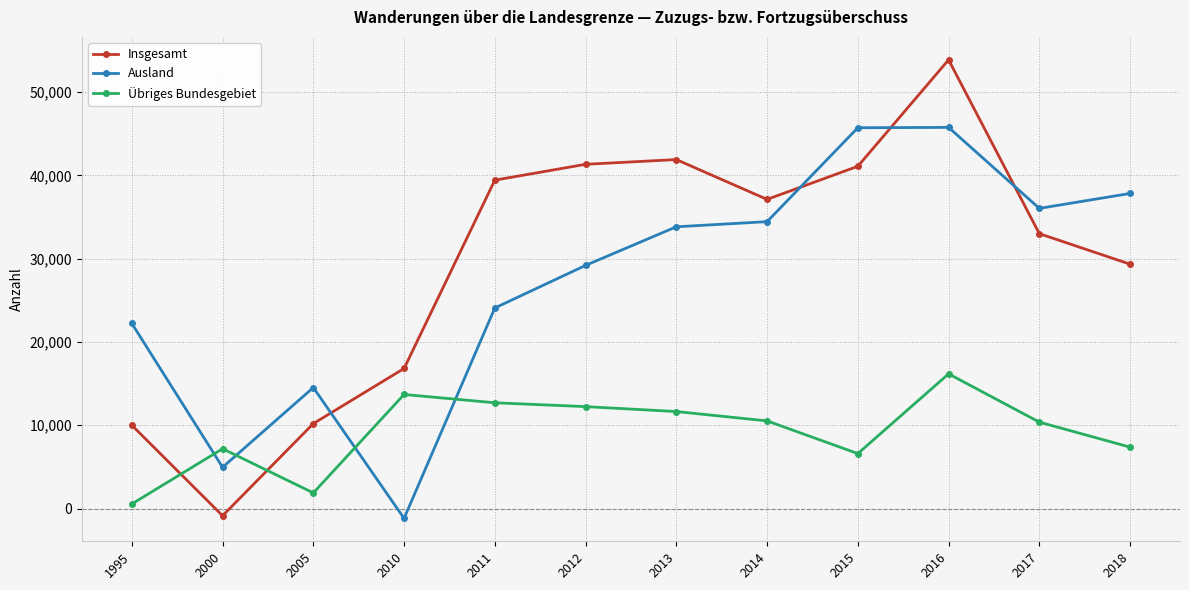

Which series has the widest spread of values?

Insgesamt